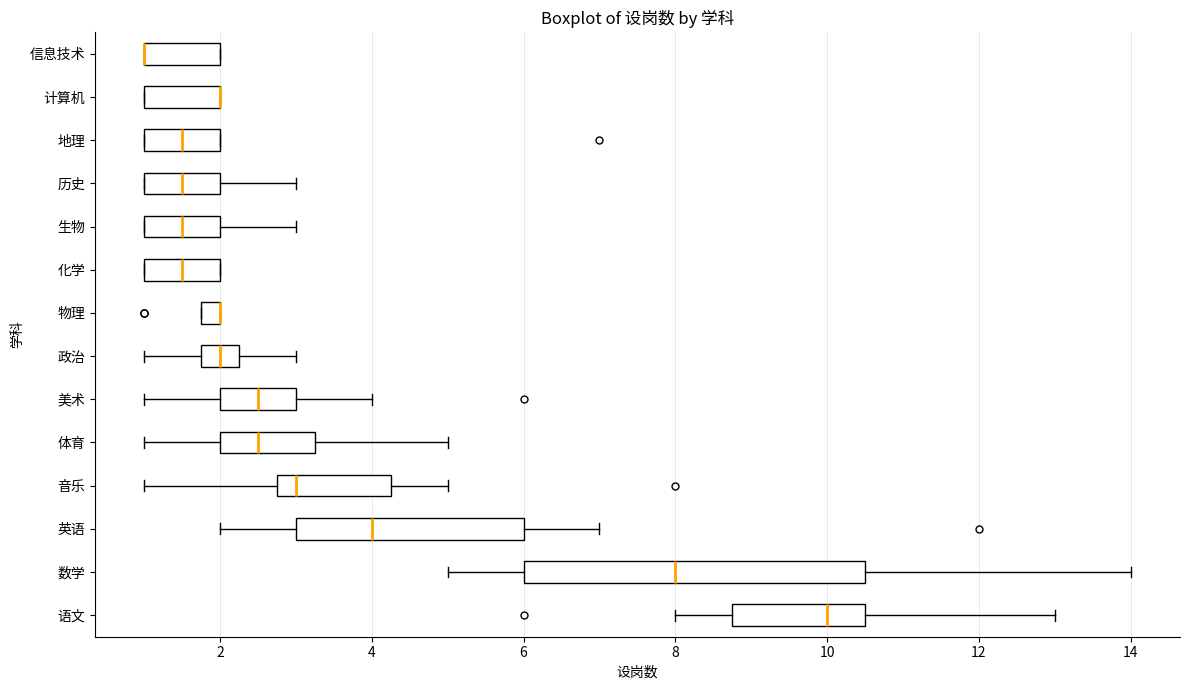

Comparing the boxes themselves (not the whiskers), which one is the widest?

数学